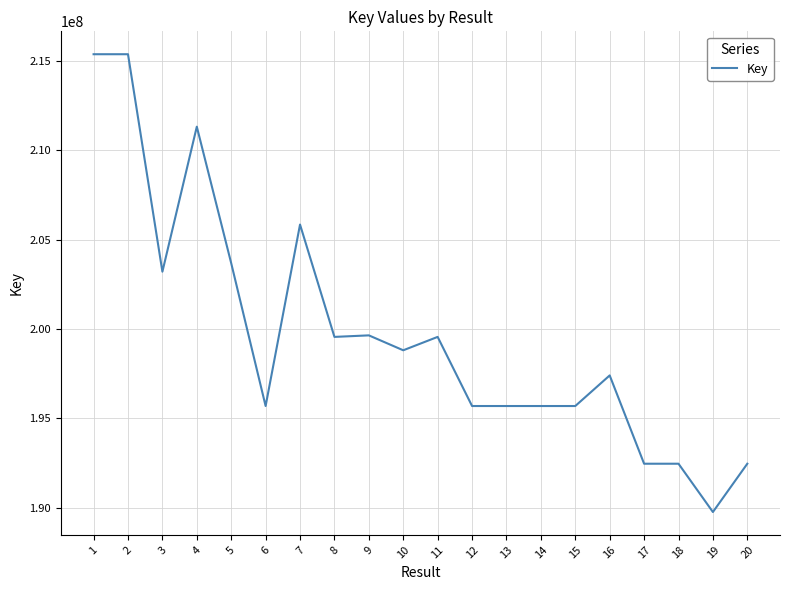

What is the maximum value shown in the chart?

215379807